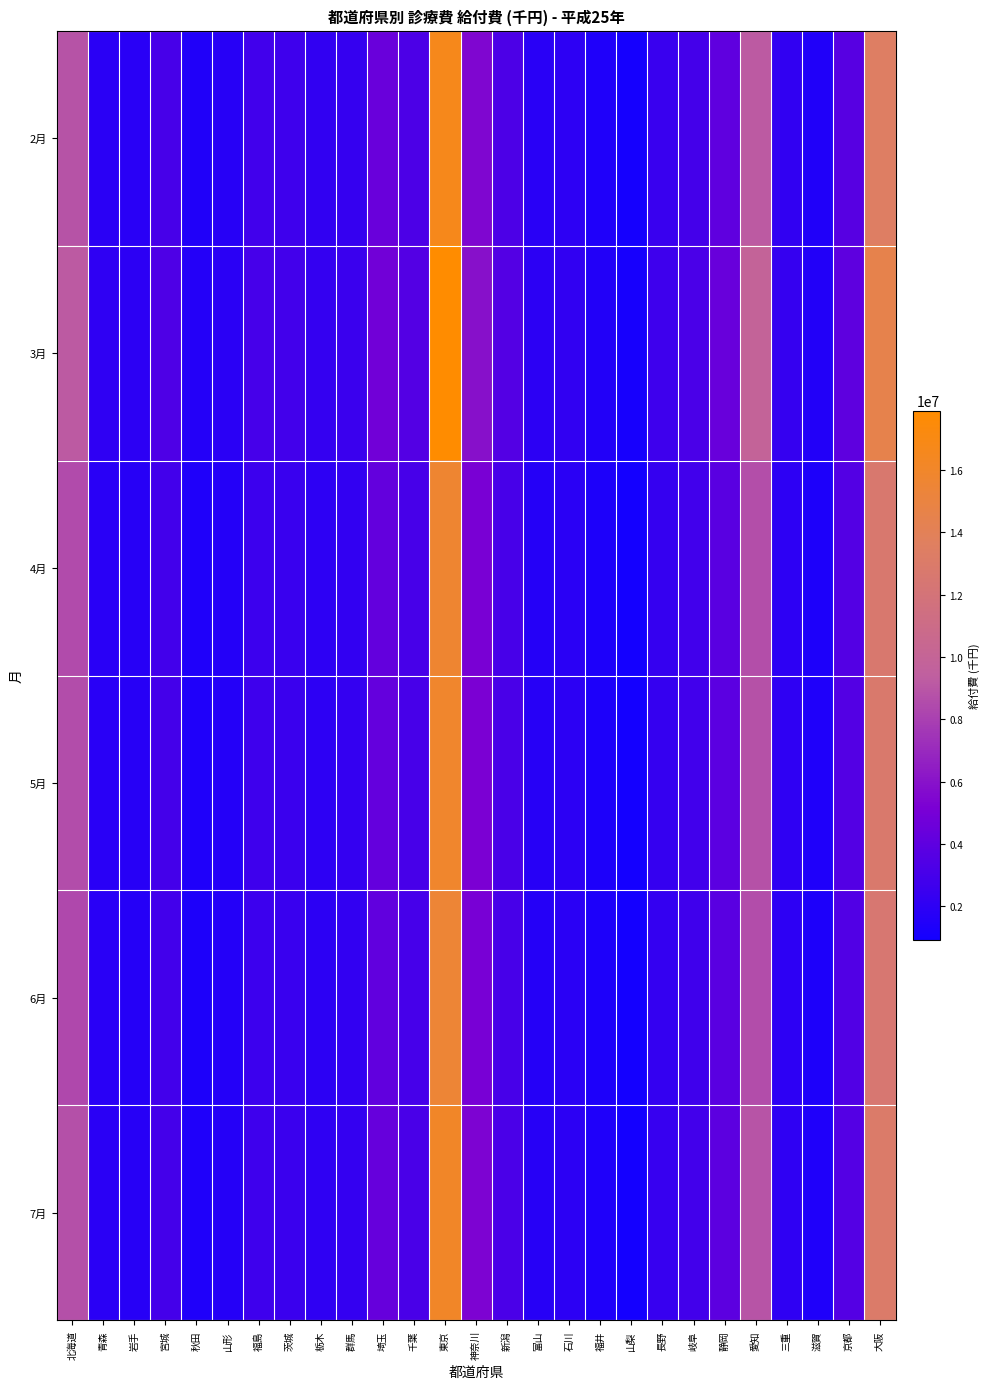

Reading left to right, extract all data points from this chart.

2月: 北海道=8835506.6	青森=1899336.6	岩手=1818083.3	宮城=3055424.5	秋田=1485443.1	山形=1707695.6	福島=2786262.3	茨城=2658025.7	栃木=2114587.6	群馬=2362968.5	埼玉=4450107.2	千葉=3251865.3	東京=16643152.8	神奈川=5464143.5	新潟=3279381.4	富山=1799614.6	石川=2016442.2	福井=1417694.2	山梨=982788.2	長野=2469096.4	岐阜=2959831.6	静岡=4063104.4	愛知=9174139.0	三重=2148835.7	滋賀=1451707.8	京都=3723598.6	大阪=13444926.0
3月: 北海道=9200000.0	青森=2050000.0	岩手=1950000.0	宮城=3300000.0	秋田=1600000.0	山形=1850000.0	福島=3000000.0	茨城=2850000.0	栃木=2280000.0	群馬=2540000.0	埼玉=4800000.0	千葉=3500000.0	東京=17900000.0	神奈川=5900000.0	新潟=3530000.0	富山=1940000.0	石川=2170000.0	福井=1530000.0	山梨=1060000.0	長野=2660000.0	岐阜=3190000.0	静岡=4380000.0	愛知=9880000.0	三重=2320000.0	滋賀=1570000.0	京都=4020000.0	大阪=14500000.0
4月: 北海道=8500000.0	青森=1800000.0	岩手=1720000.0	宮城=2890000.0	秋田=1390000.0	山形=1610000.0	福島=2620000.0	茨城=2500000.0	栃木=1990000.0	群馬=2220000.0	埼玉=4200000.0	千葉=3070000.0	東京=15700000.0	神奈川=5150000.0	新潟=3100000.0	富山=1700000.0	石川=1900000.0	福井=1340000.0	山梨=930000.0	長野=2330000.0	岐阜=2790000.0	静岡=3830000.0	愛知=8660000.0	三重=2030000.0	滋賀=1370000.0	京都=3520000.0	大阪=12700000.0
5月: 北海道=8600000.0	青森=1820000.0	岩手=1740000.0	宮城=2920000.0	秋田=1400000.0	山形=1630000.0	福島=2650000.0	茨城=2530000.0	栃木=2010000.0	群馬=2250000.0	埼玉=4250000.0	千葉=3100000.0	東京=15900000.0	神奈川=5220000.0	新潟=3130000.0	富山=1720000.0	石川=1920000.0	福井=1360000.0	山梨=940000.0	長野=2360000.0	岐阜=2820000.0	静岡=3880000.0	愛知=8760000.0	三重=2050000.0	滋賀=1390000.0	京都=3560000.0	大阪=12850000.0
6月: 北海道=8400000.0	青森=1780000.0	岩手=1700000.0	宮城=2850000.0	秋田=1360000.0	山形=1590000.0	福島=2590000.0	茨城=2460000.0	栃木=1960000.0	群馬=2190000.0	埼玉=4130000.0	千葉=3020000.0	東京=15500000.0	神奈川=5080000.0	新潟=3050000.0	富山=1680000.0	石川=1870000.0	福井=1320000.0	山梨=910000.0	長野=2300000.0	岐阜=2750000.0	静岡=3790000.0	愛知=8550000.0	三重=2000000.0	滋賀=1350000.0	京都=3470000.0	大阪=12500000.0
7月: 北海道=8700000.0	青森=1850000.0	岩手=1760000.0	宮城=2950000.0	秋田=1420000.0	山形=1650000.0	福島=2680000.0	茨城=2560000.0	栃木=2040000.0	群馬=2280000.0	埼玉=4310000.0	千葉=3140000.0	東京=16100000.0	神奈川=5300000.0	新潟=3170000.0	富山=1740000.0	石川=1950000.0	福井=1380000.0	山梨=950000.0	長野=2390000.0	岐阜=2860000.0	静岡=3930000.0	愛知=8880000.0	三重=2080000.0	滋賀=1410000.0	京都=3600000.0	大阪=13000000.0